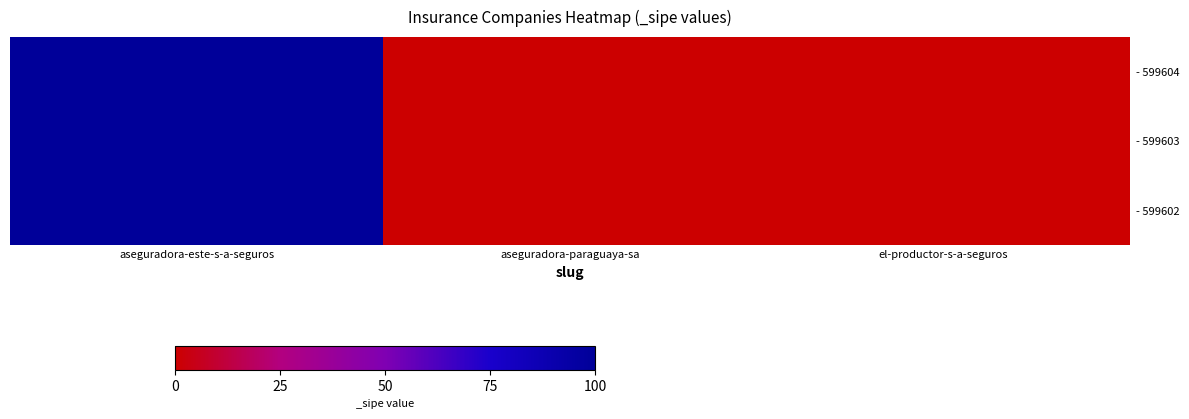

Which series changed the most between aseguradora-este-s-a-seguros and el-productor-s-a-seguros?

- 599604